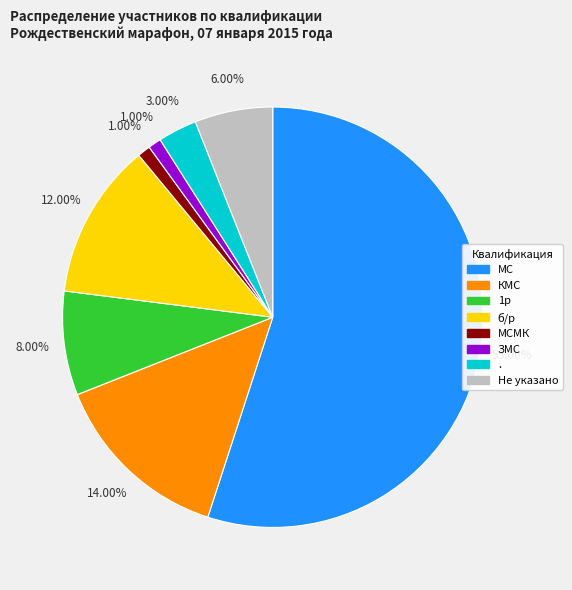

Is there a majority slice in this chart?

Yes